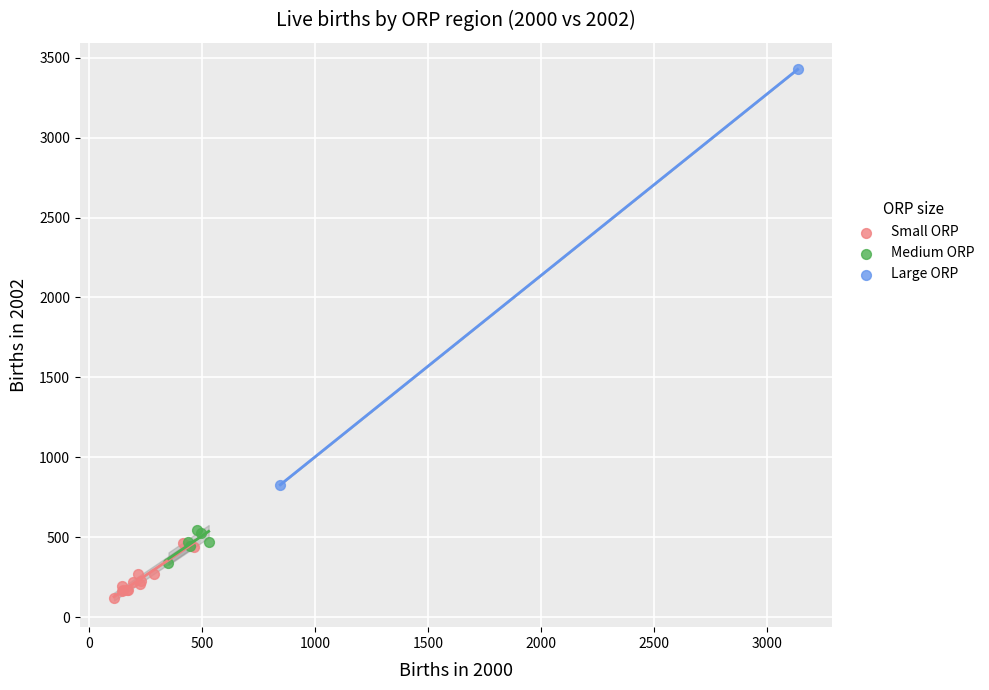

Which series reaches the maximum Y coordinate?

Large ORP